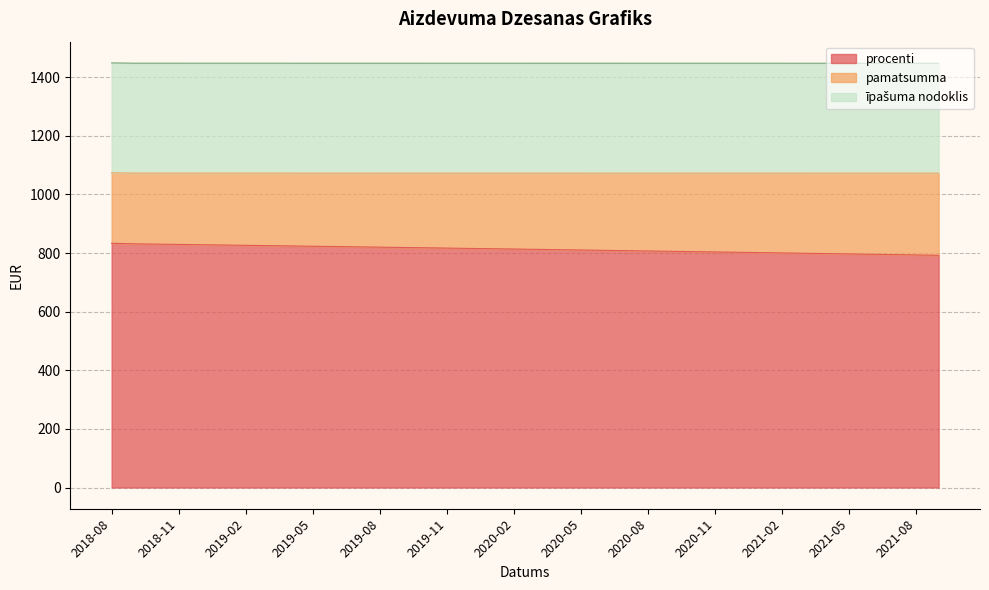

What is the spread (max minus min) of values at 2019-12?

558.9